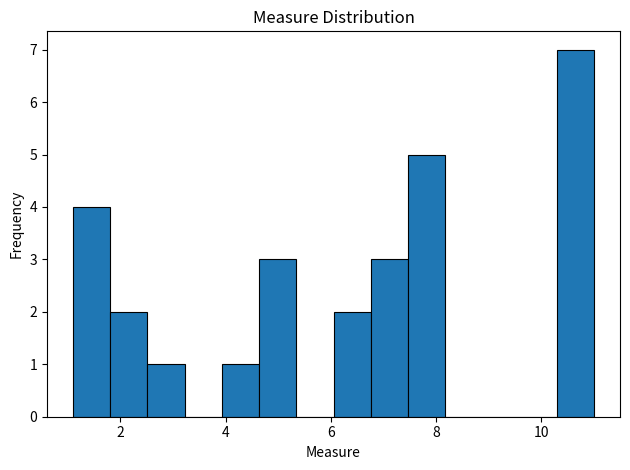

Read against the x-axis, roughly where is the centre of the tallest bar?

10.6